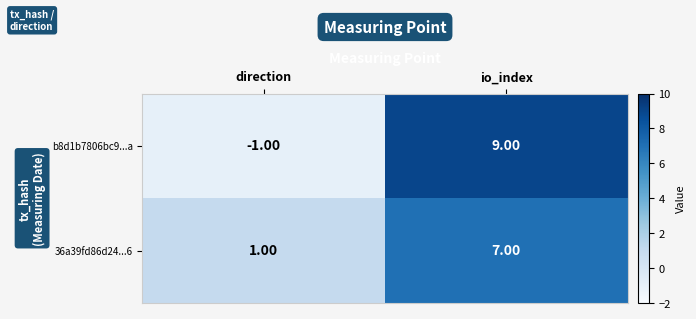

What is the difference between the maximum and minimum values in the 36a39fd86d24...6 series?

6